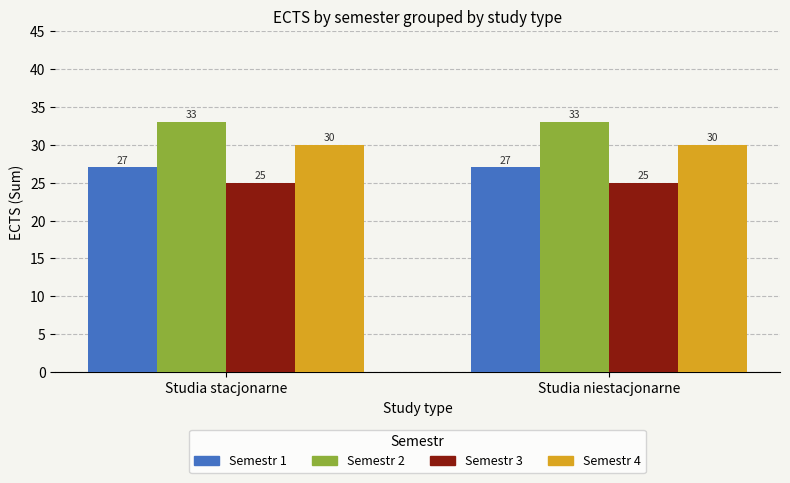

What is the label of the 1st bar from the right?

Studia niestacjonarne